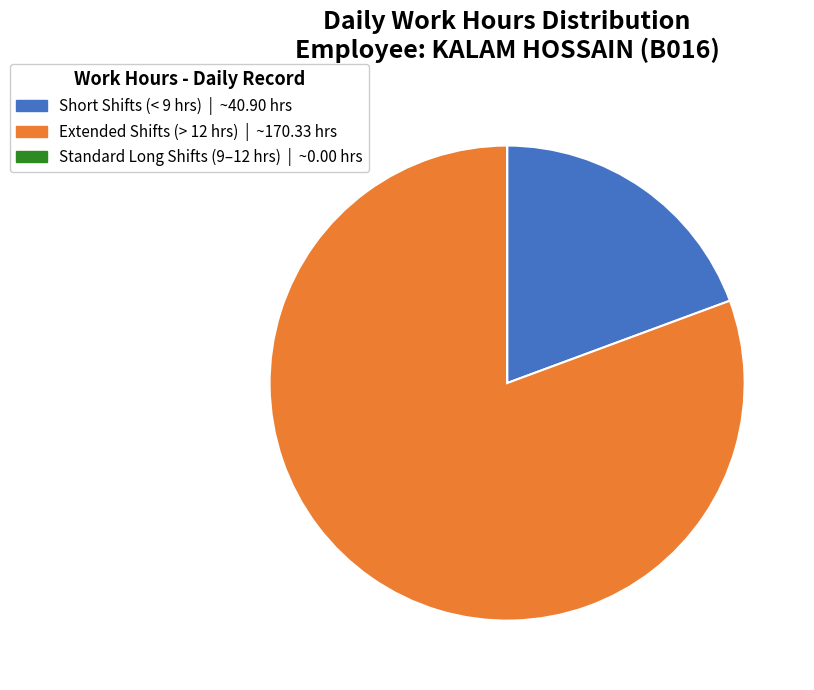

Does any single category account for the majority?

Yes